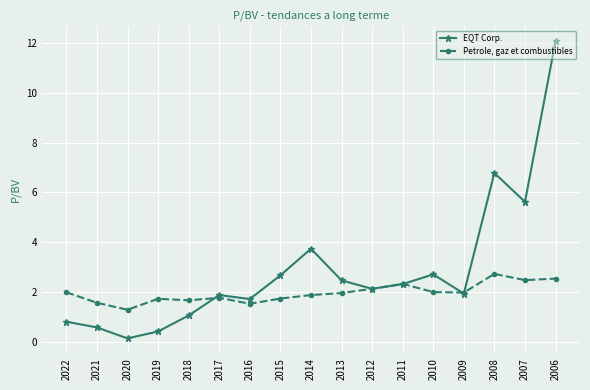

At 2022, list the series in order from largest to smallest.

Petrole, gaz et combustibles, EQT Corp.